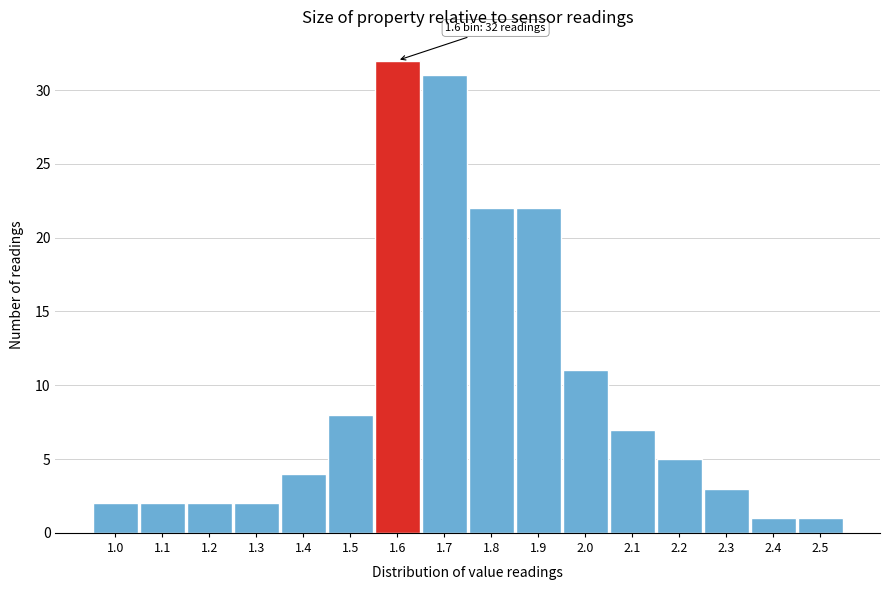

Reading right to left, what are all the values shown in this chart?

1	1	3	5	7	11	22	22	31	32	8	4	2	2	2	2